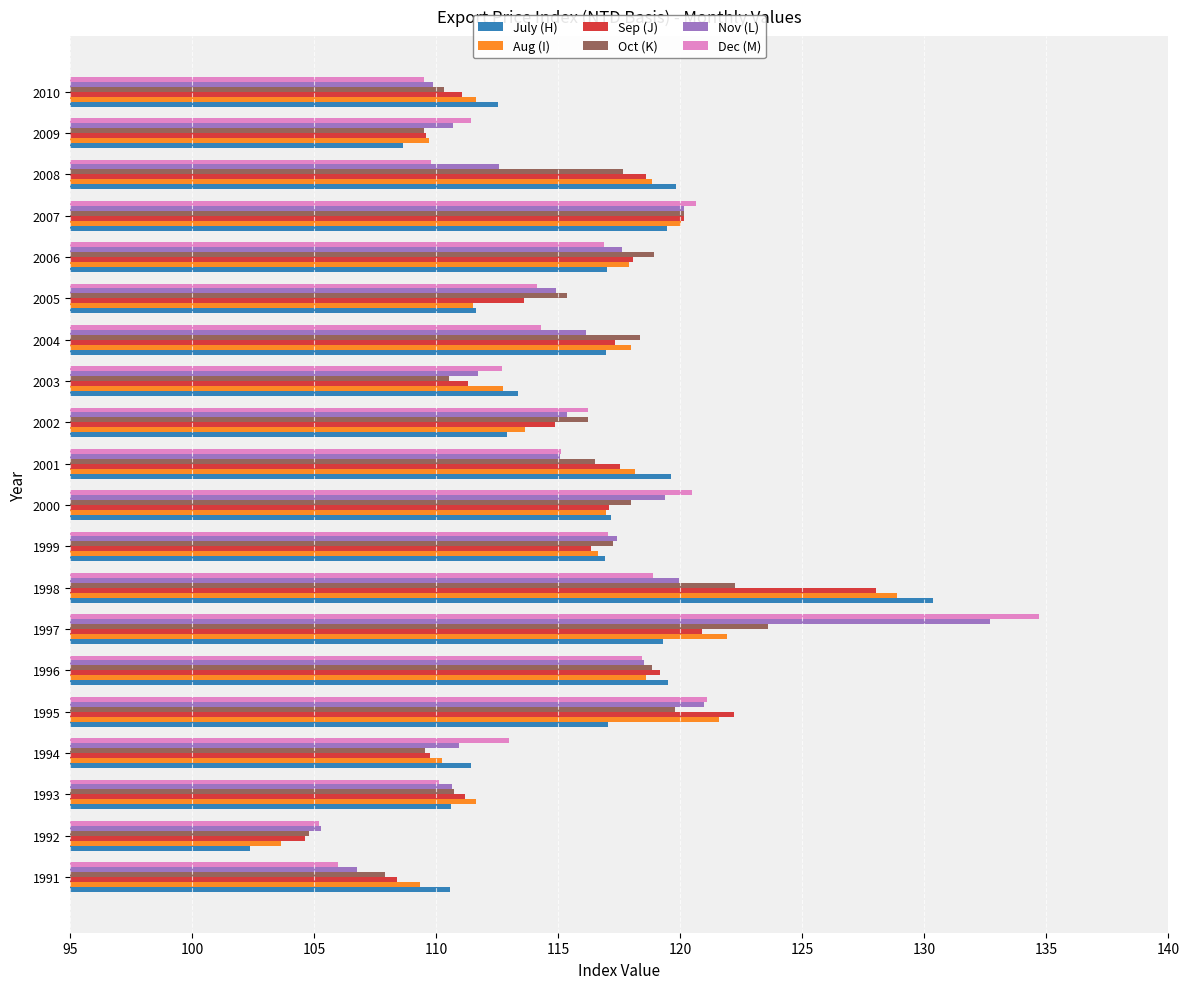

Is the value of Sep (J) at 1993 greater than the value of July (H) at 2001?

No